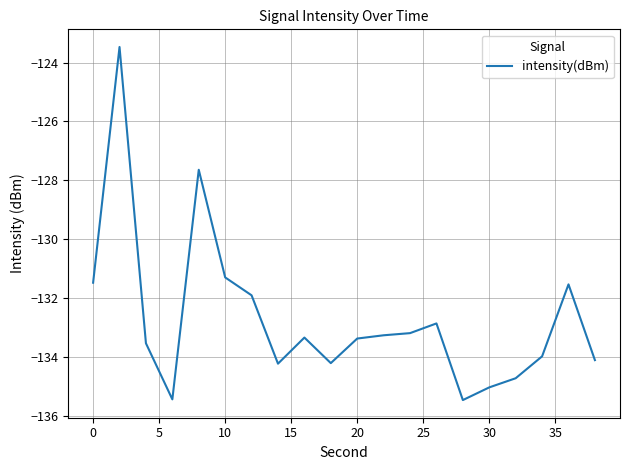

What is the difference between the maximum and minimum values?

12.0